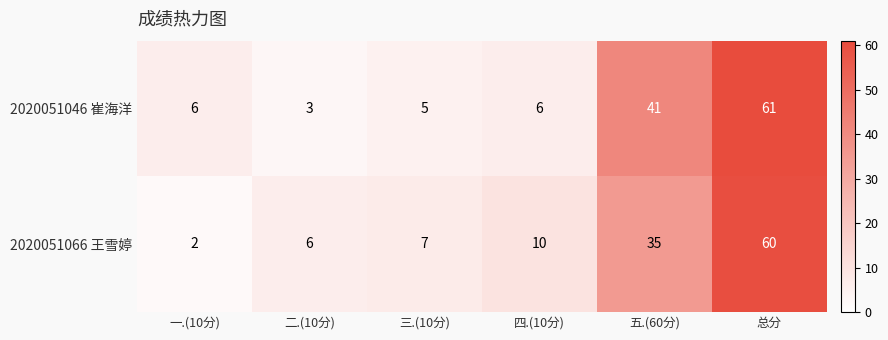

How many data points does each series have?

6